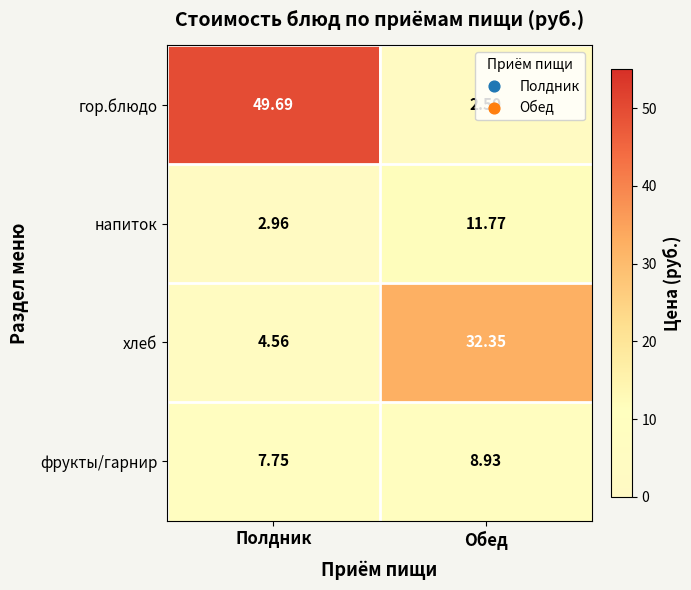

At how many categories does at least one series exceed 40?

1